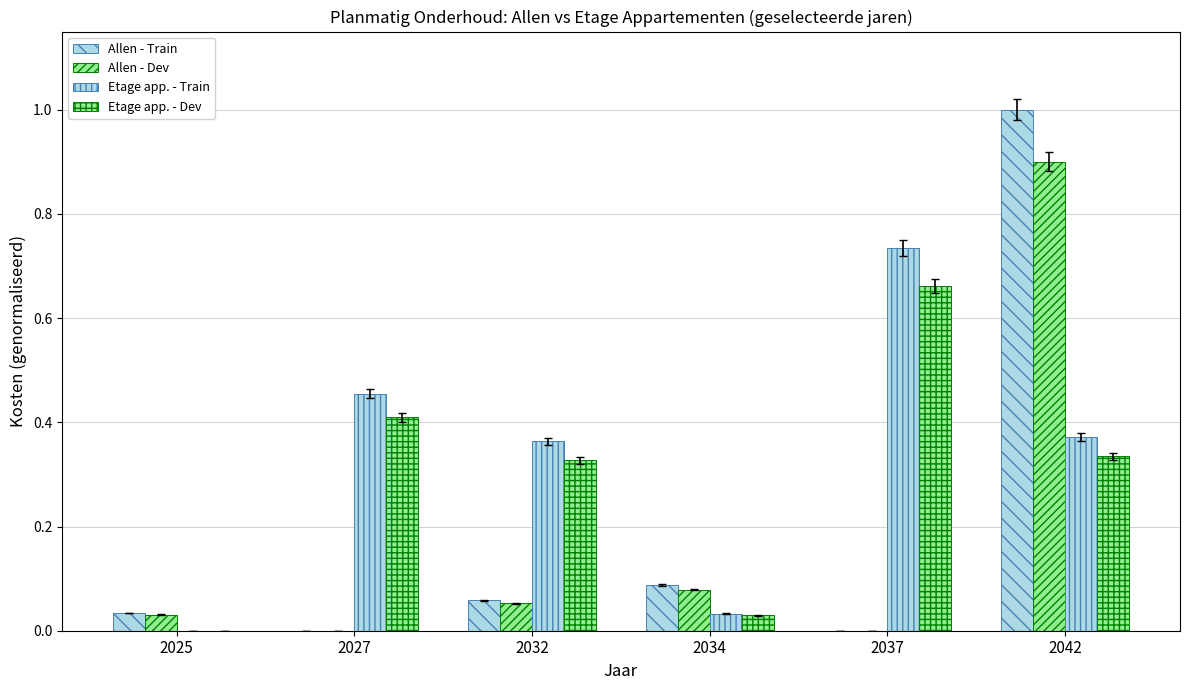

Does the chart contain stacked bars?

No